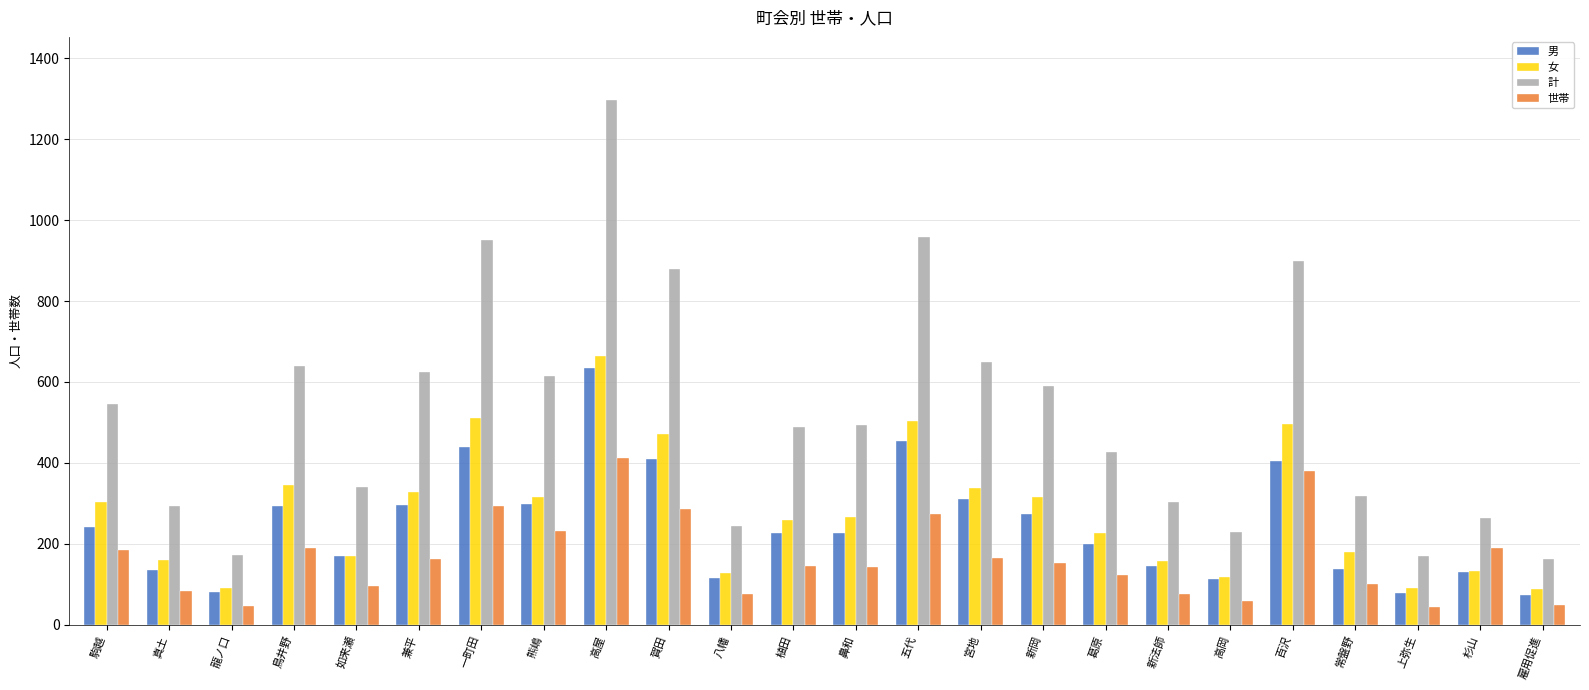

What is the value of the 男 bar at the 9th from the left?

634